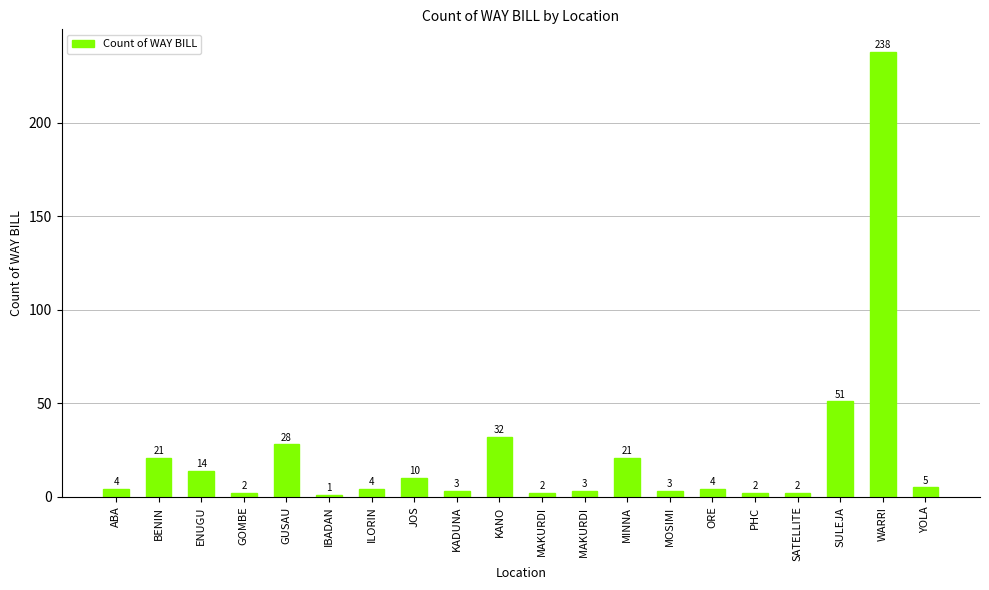

Which has a higher value, IBADAN or MOSIMI?

MOSIMI